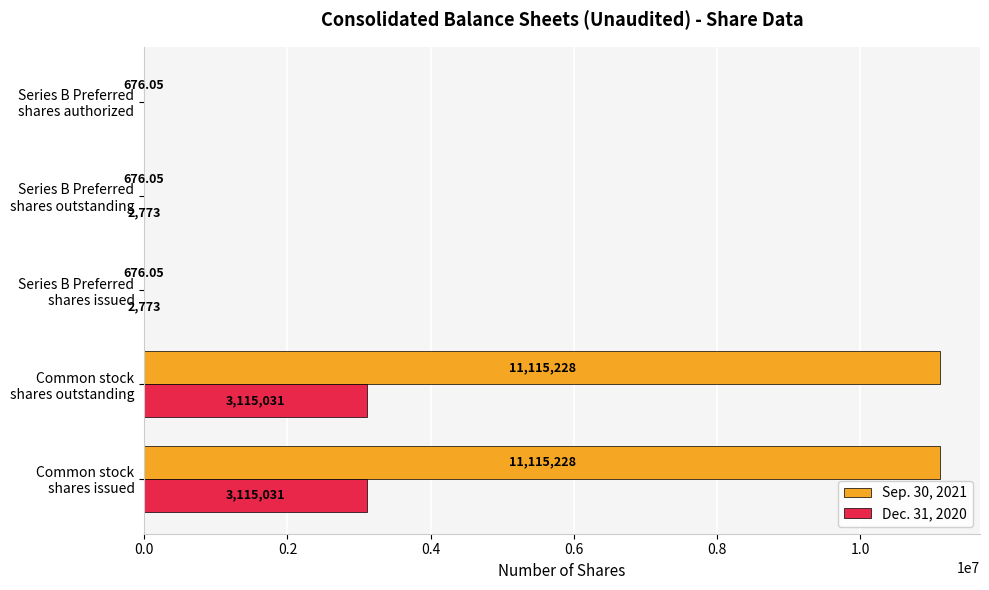

Which series has the widest spread of values?

Sep. 30, 2021